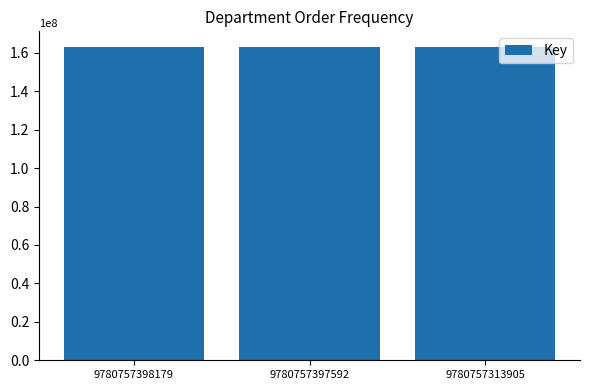

How many distinct data groups are displayed?

1